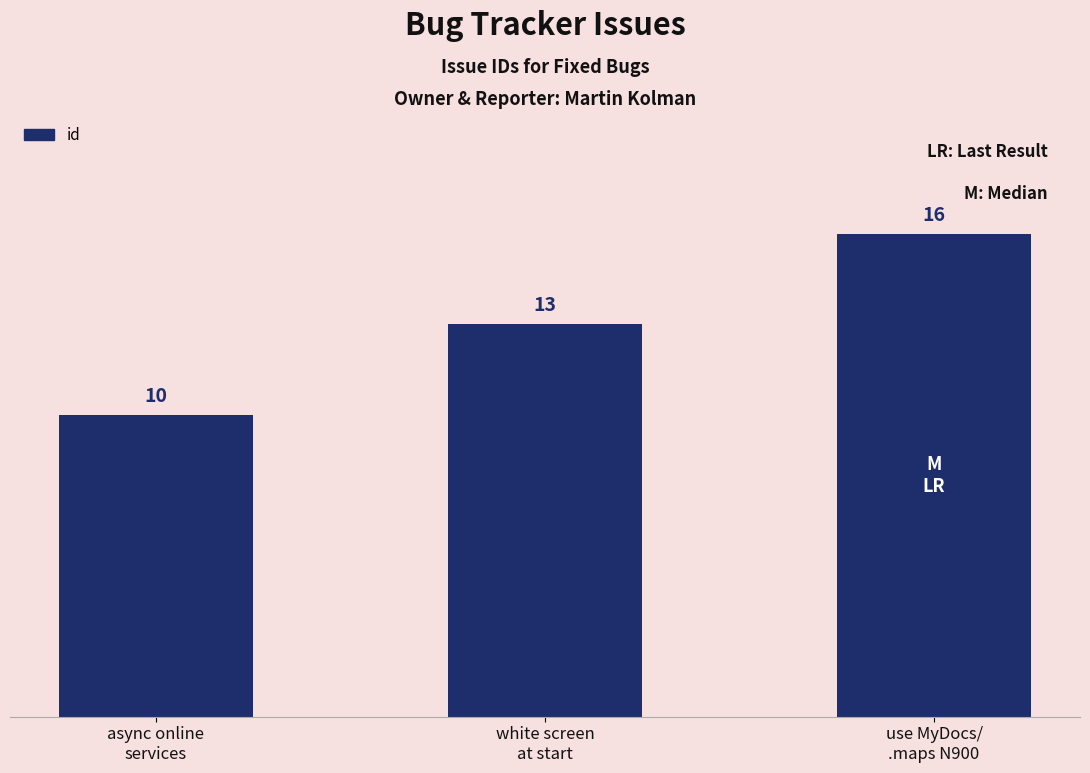

Which has a higher value, white screen
at start or async online
services?

white screen
at start